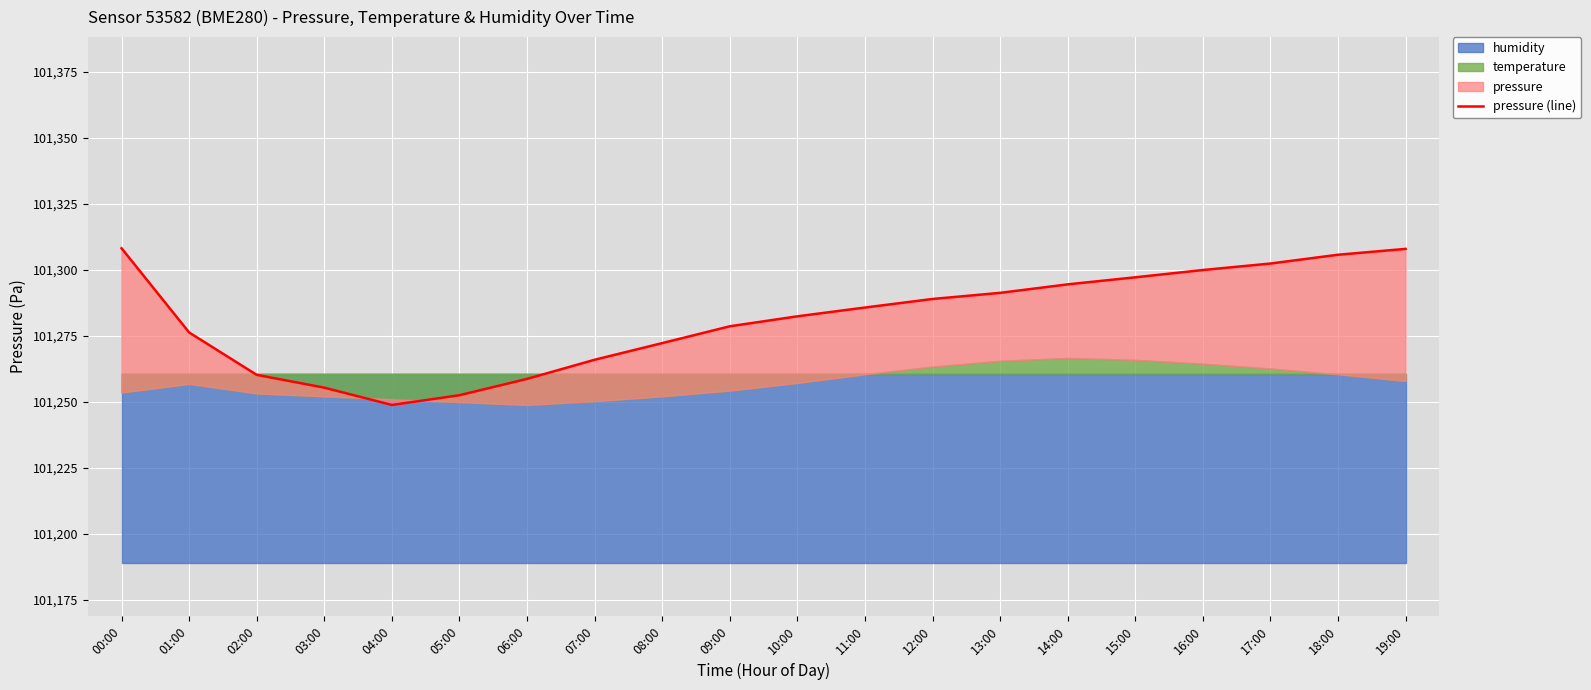

What is the change in value from 06:00 to 11:00?

+27.0